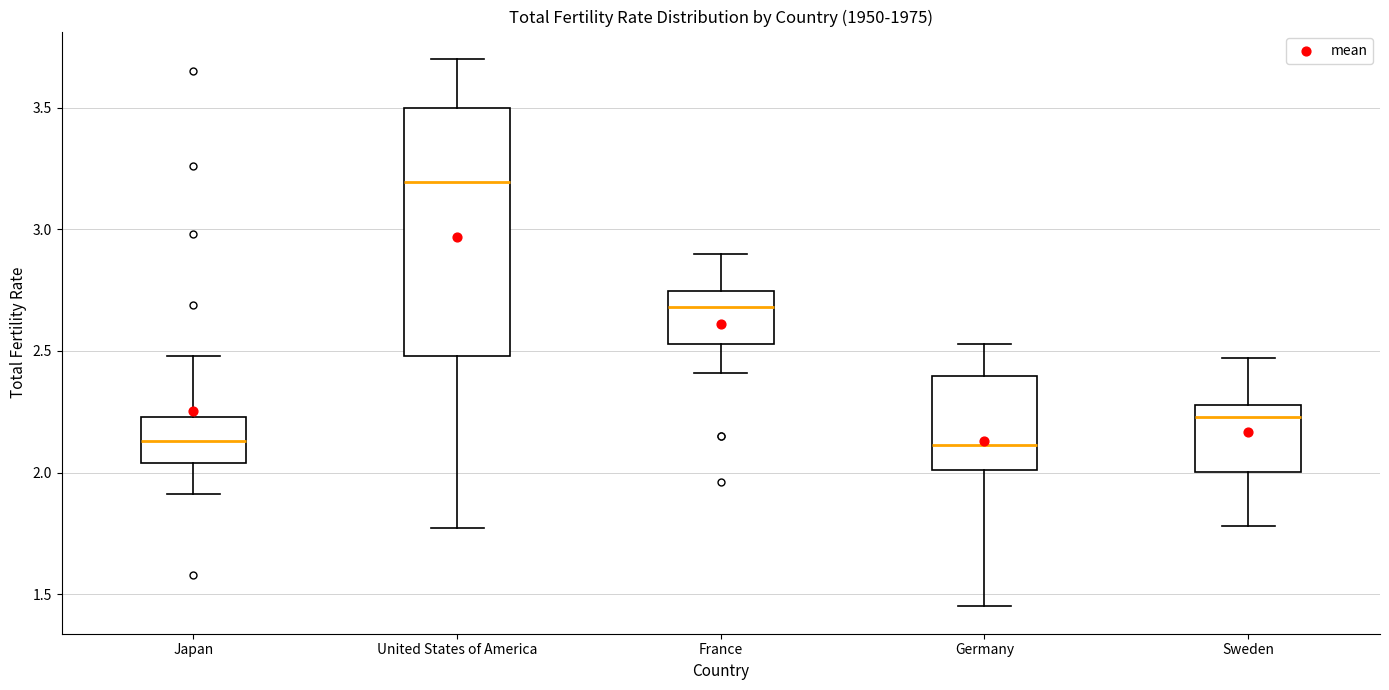

Reading left to right, transcribe this box plot: for each box, give where its median line is, the range the box spans, and where its two whiskers end, as read against the y-axis. The values are not printed on the chart, so give them approximately, as read against the axis.

Japan: median 2.15, box 2.05 to 2.25, whiskers 1.90 to 2.50
United States of America: median 3.20, box 2.50 to 3.50, whiskers 1.75 to 3.70
France: median 2.70, box 2.55 to 2.75, whiskers 2.40 to 2.90
Germany: median 2.10, box 2.00 to 2.40, whiskers 1.45 to 2.55
Sweden: median 2.25, box 2.00 to 2.30, whiskers 1.80 to 2.45